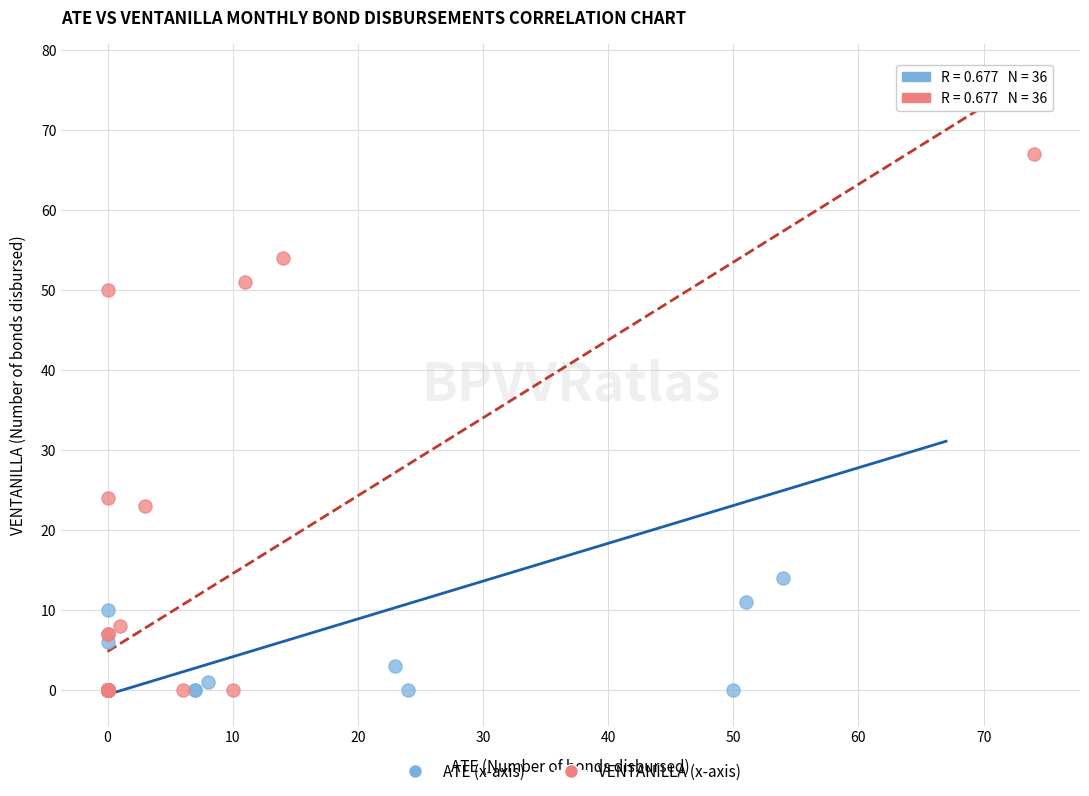

Which series has the largest Y range (max minus min)?

ATE (x-axis)